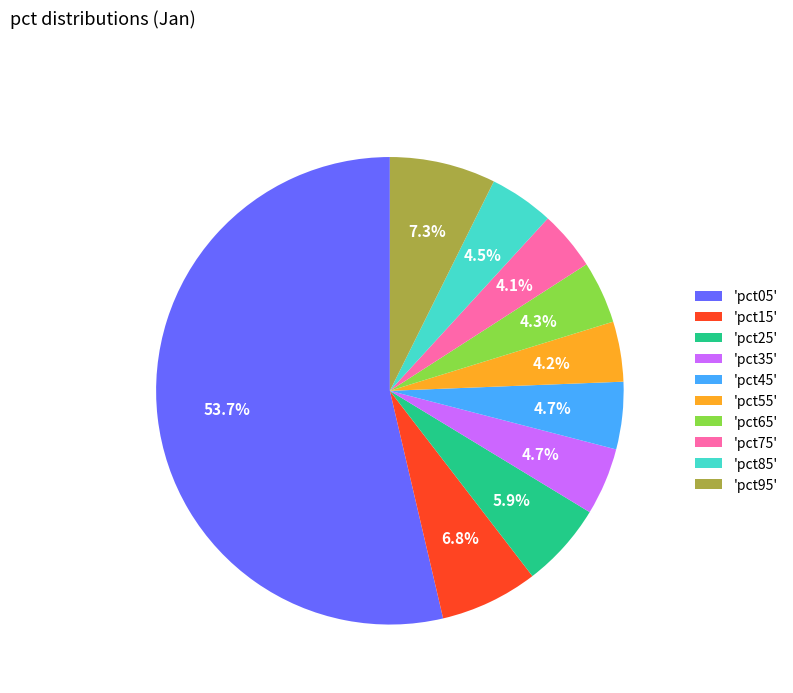

Is there a majority slice in this chart?

Yes